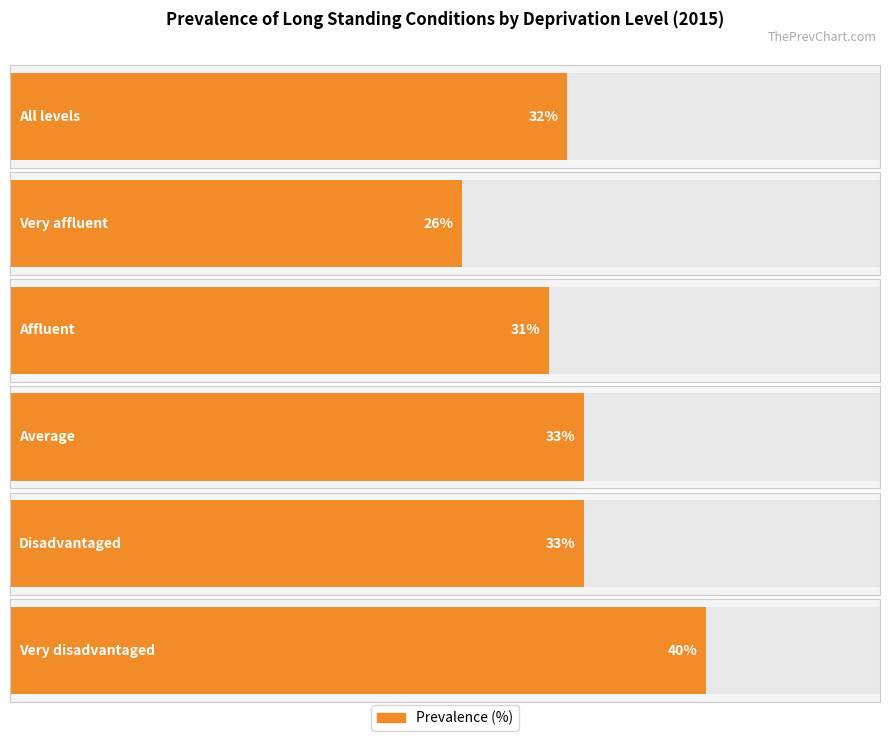

List the labels in order of value, largest first.

Very disadvantaged, Average, Disadvantaged, All levels, Affluent, Very affluent